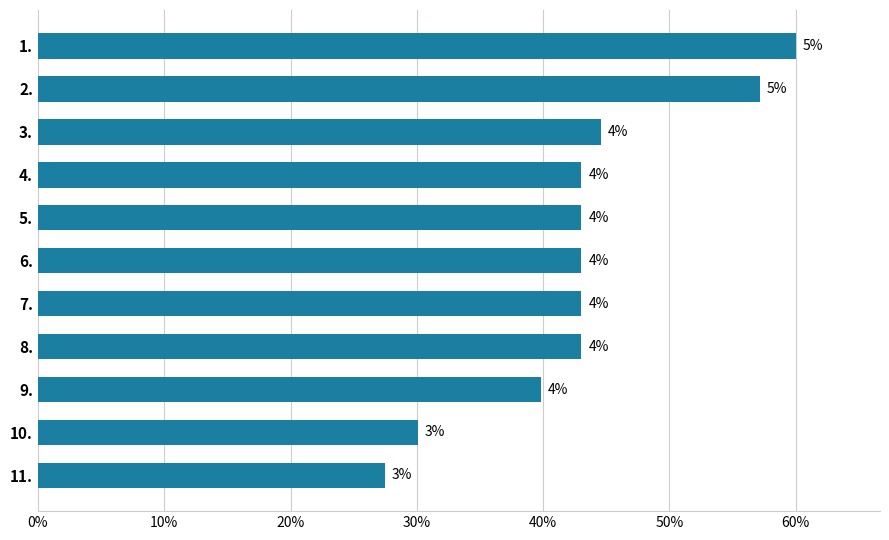

Does the chart contain any negative values?

No